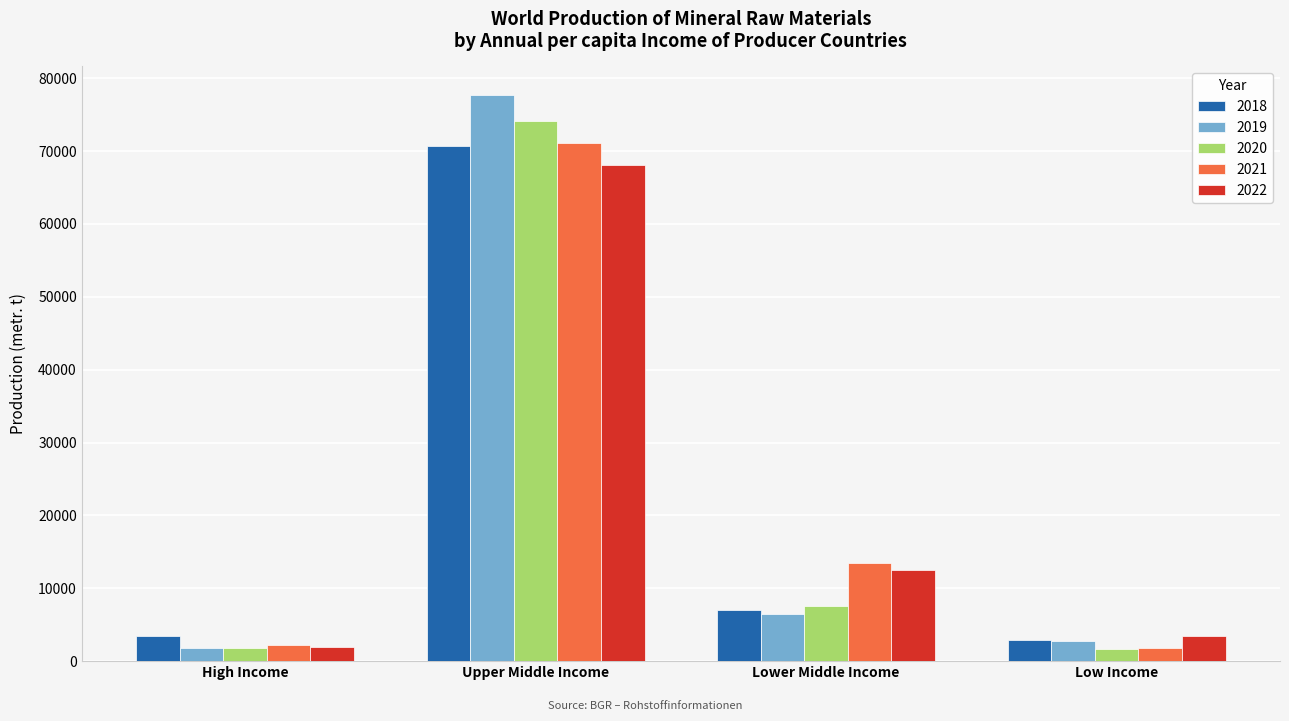

What is the maximum value shown in the chart?

77726